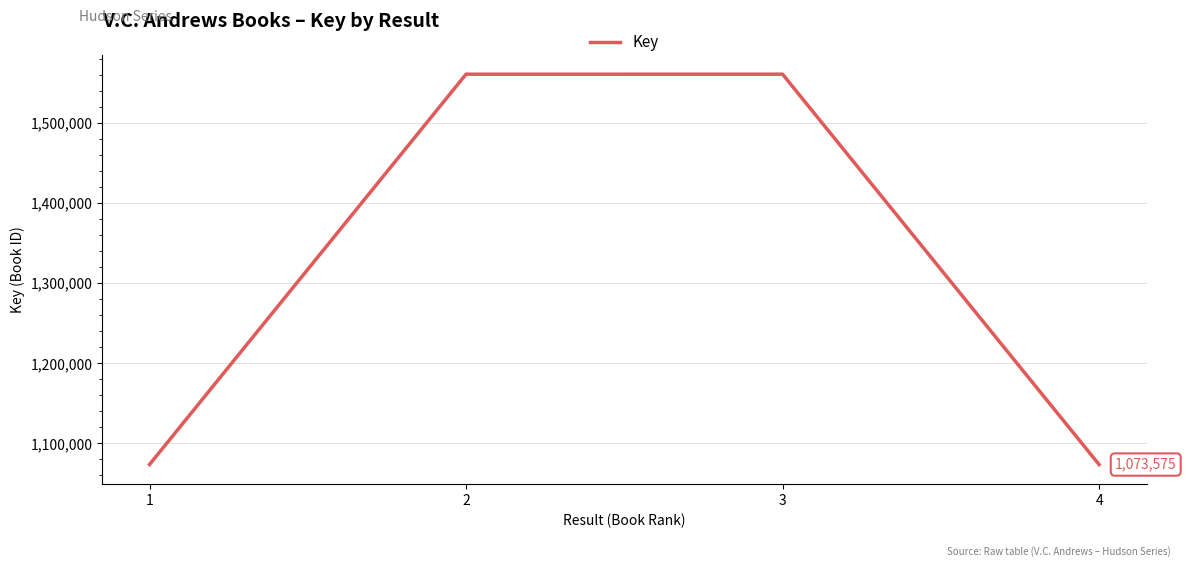

True or false: there are more than 0 points higher than both neighbors.

True